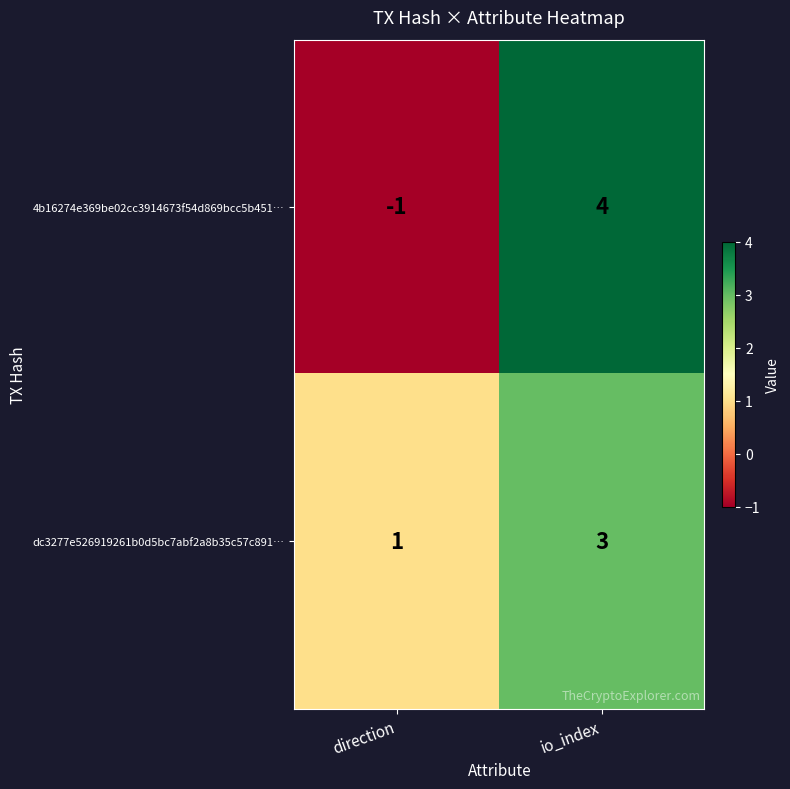

Which series has the largest total across all categories?

dc3277e526919261b0d5bc7abf2a8b35c57c891…